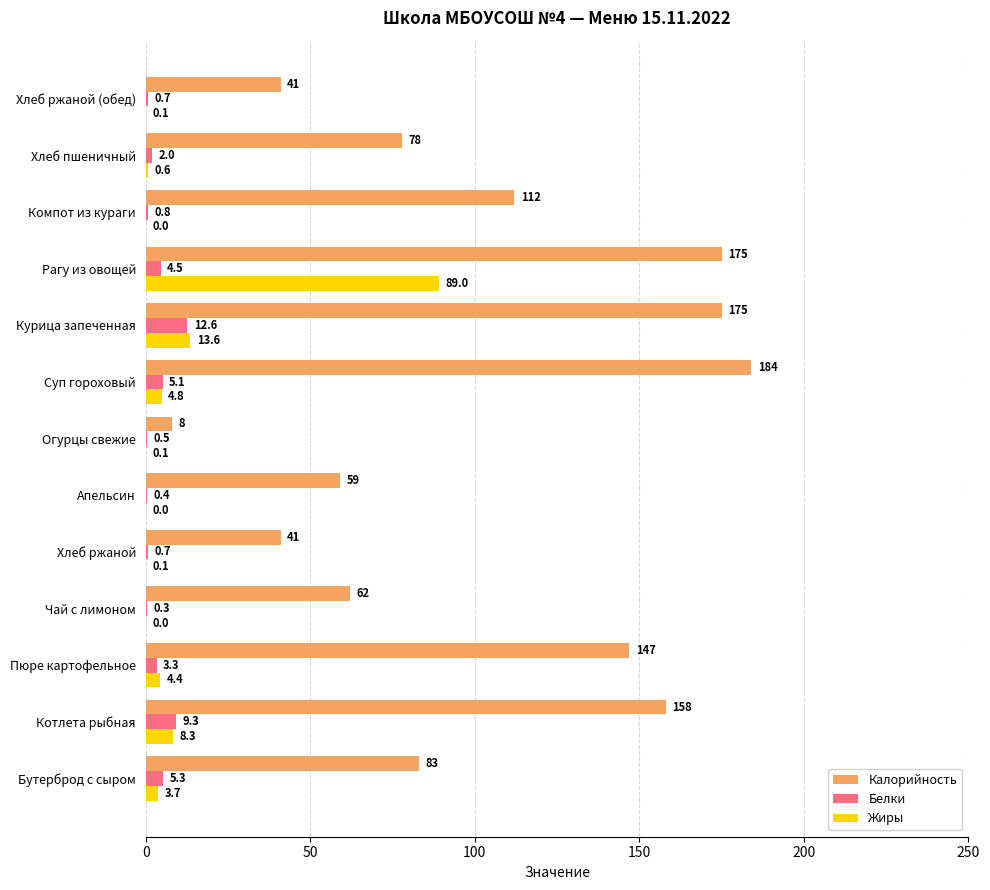

What is the total value across all series at Огурцы свежие?

8.6